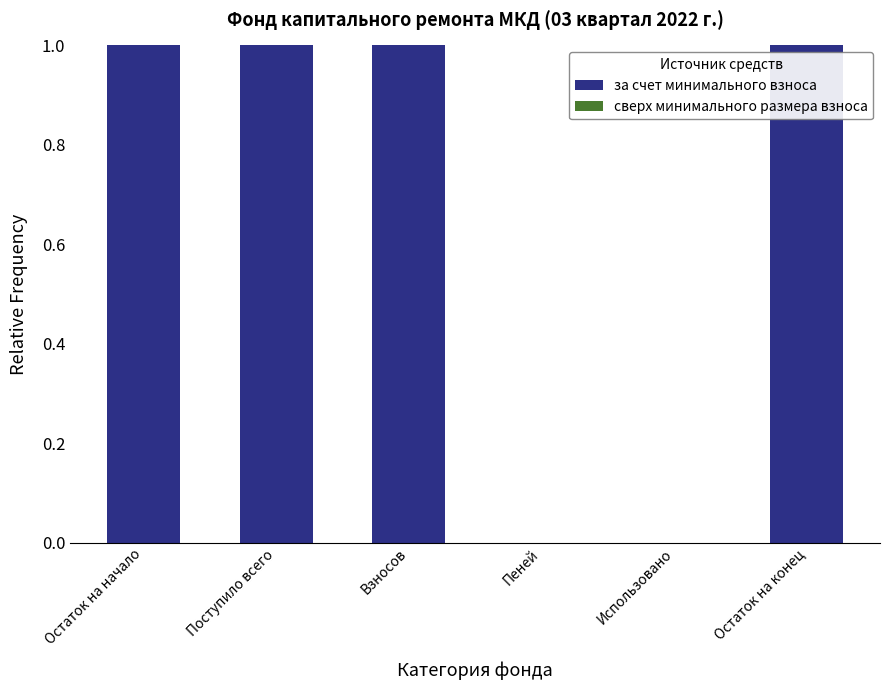

Between Взносов and Использовано, which is larger?

Взносов